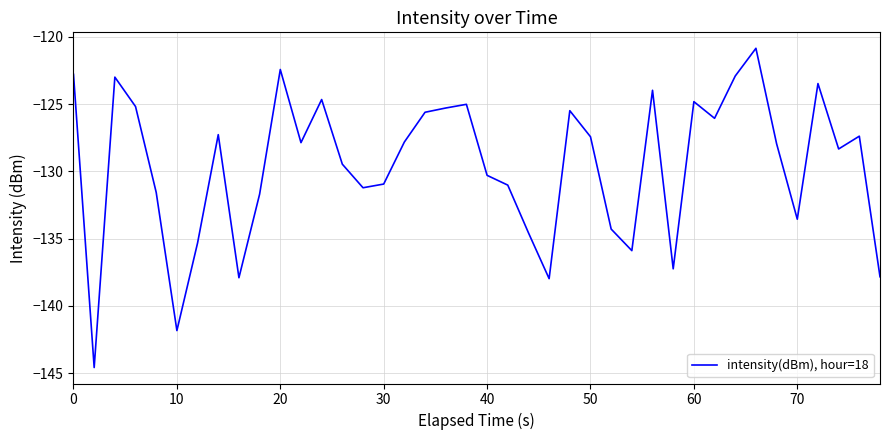

What is the difference between the maximum and minimum values?

23.7